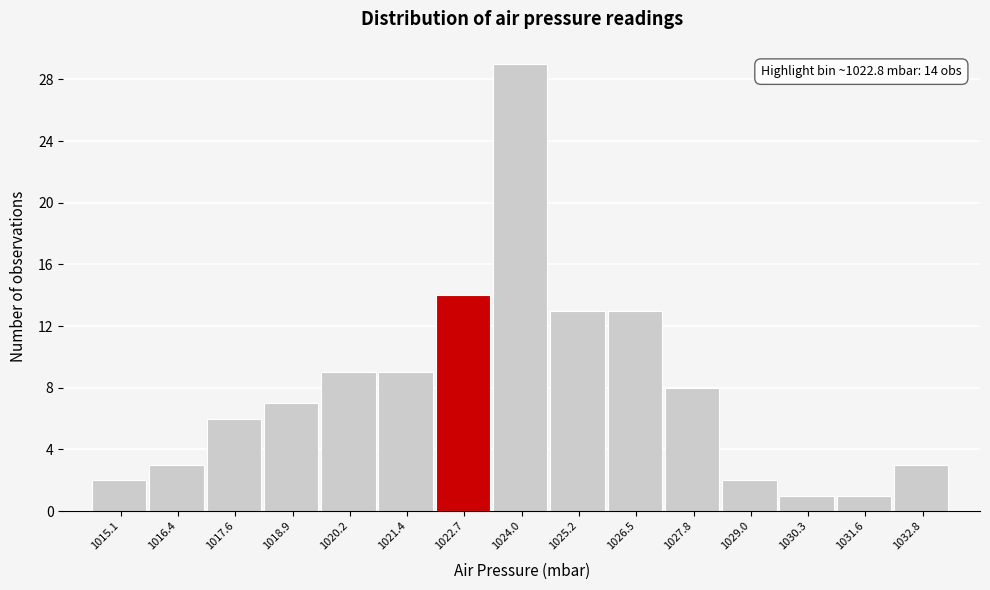

Reading right to left, transcribe all the data shown in this chart.

1032.8=3	1031.6=1	1030.3=1	1029.0=2	1027.8=8	1026.5=13	1025.2=13	1024.0=29	1022.7=14	1021.4=9	1020.2=9	1018.9=7	1017.6=6	1016.4=3	1015.1=2